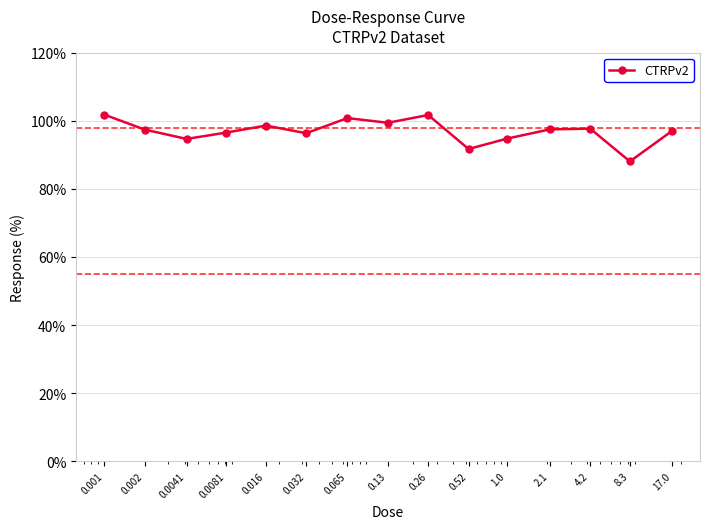

What is the greatest value displayed?

101.8